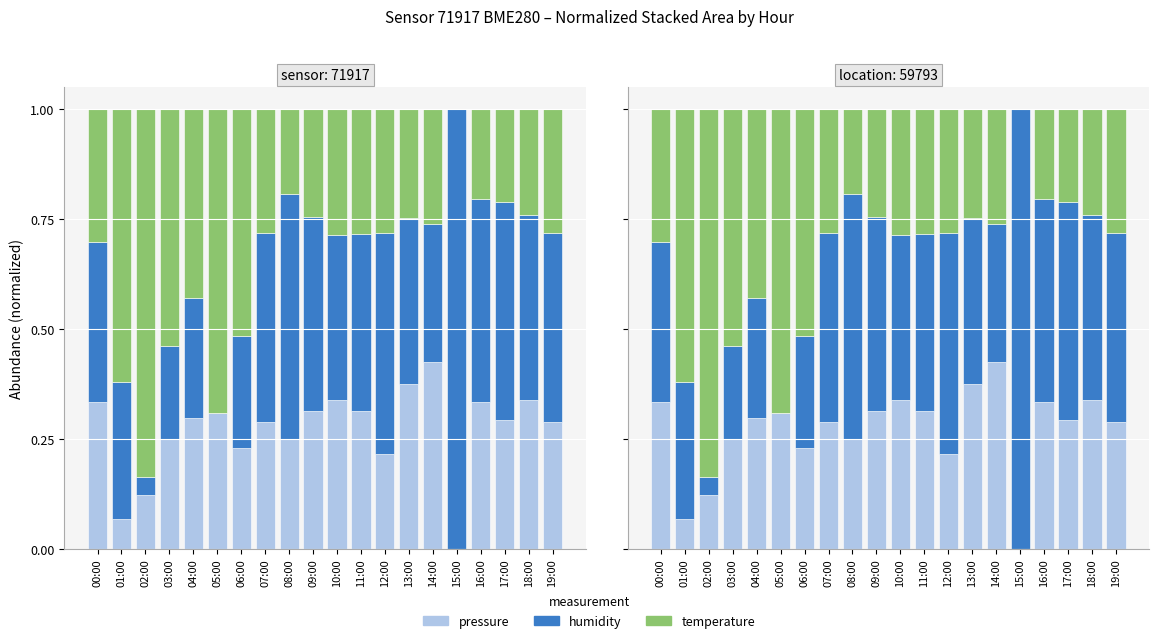

Which series has the largest range (max minus min)?

humidity